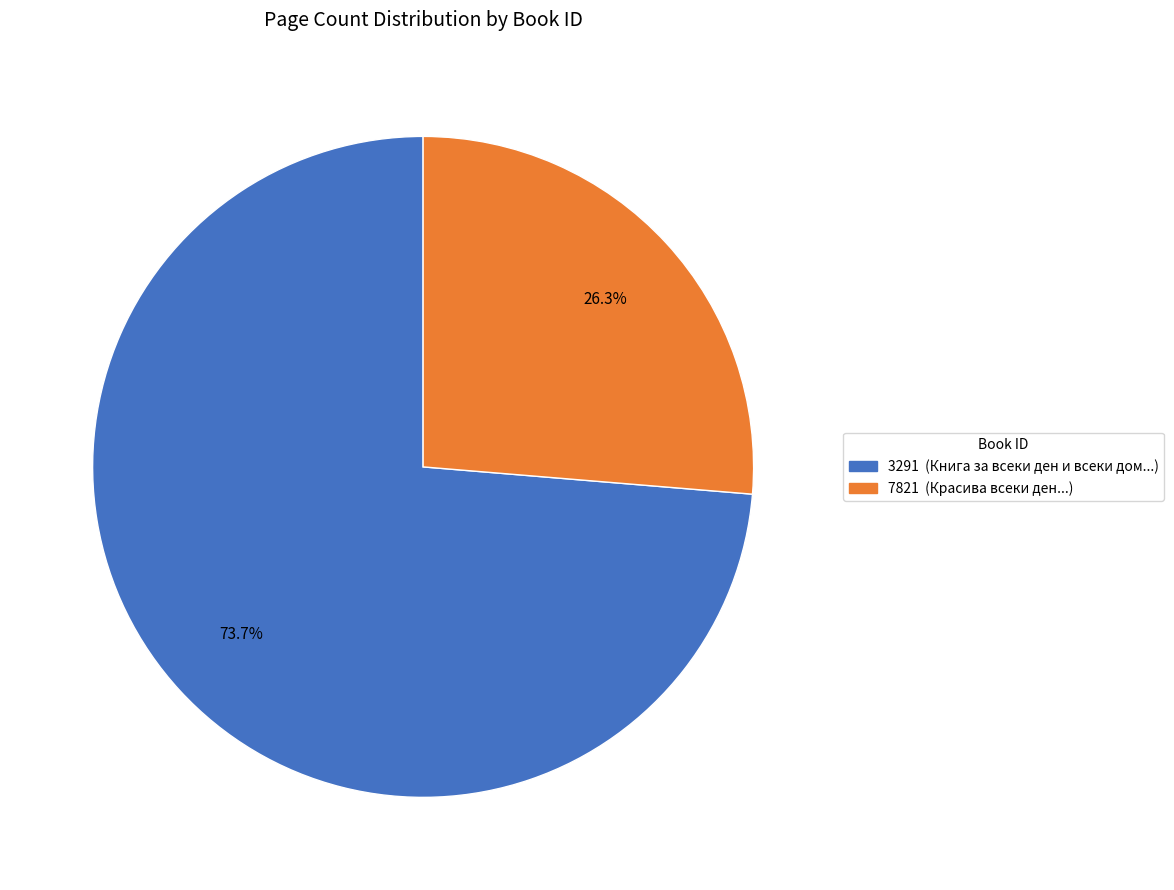

Approximately how many times larger is the value at 7821 compared to 3291?

0.4